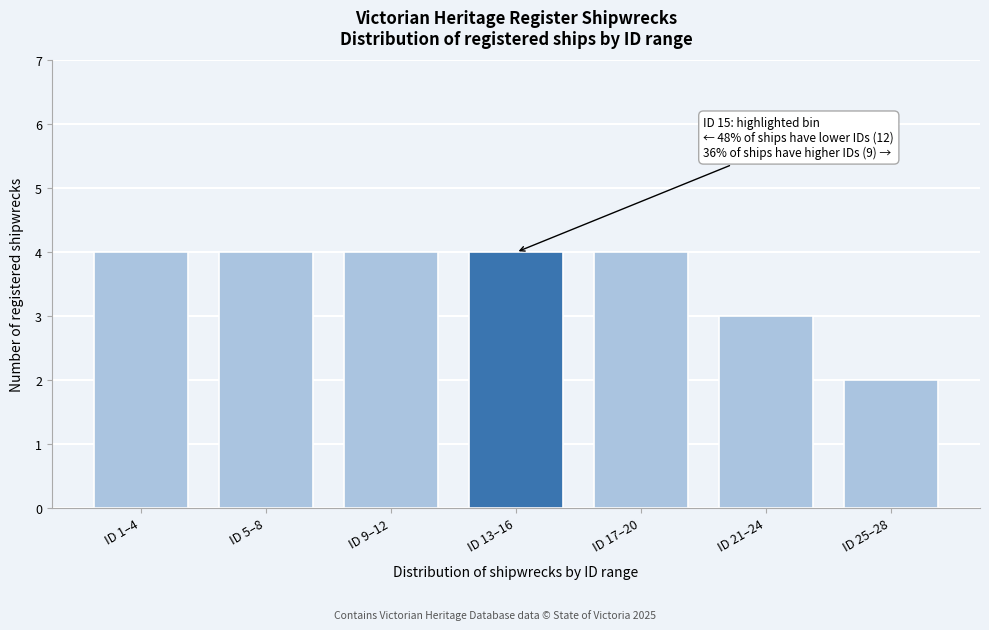

Reading right to left, transcribe all the data shown in this chart.

ID 25–28=2	ID 21–24=3	ID 17–20=4	ID 13–16=4	ID 9–12=4	ID 5–8=4	ID 1–4=4